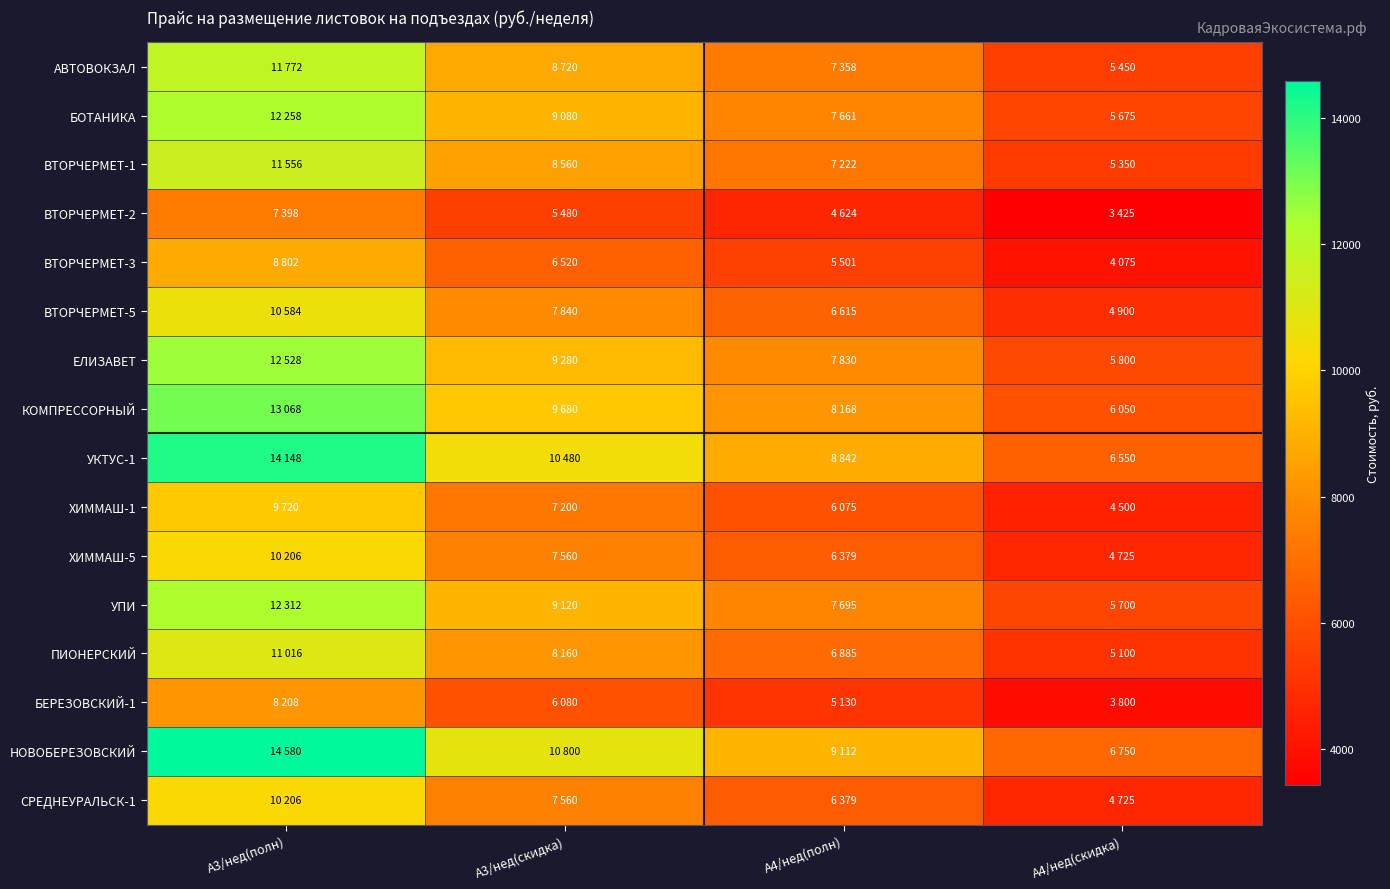

Between A4/нед(скидка) and A4/нед(полн), which is larger?

A4/нед(полн)